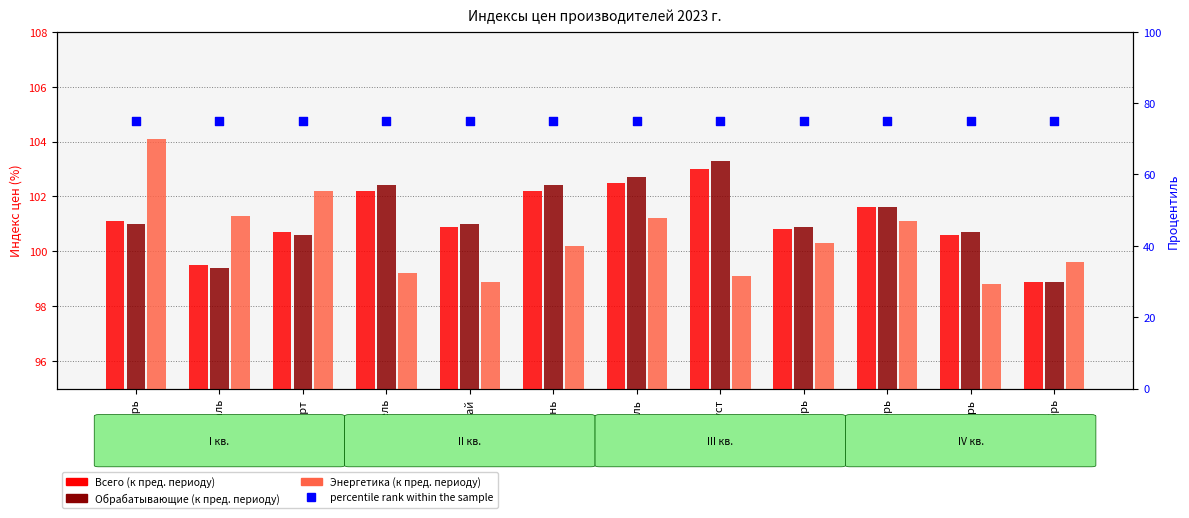

Which series reaches the minimum Y coordinate?

percentile rank within the sample